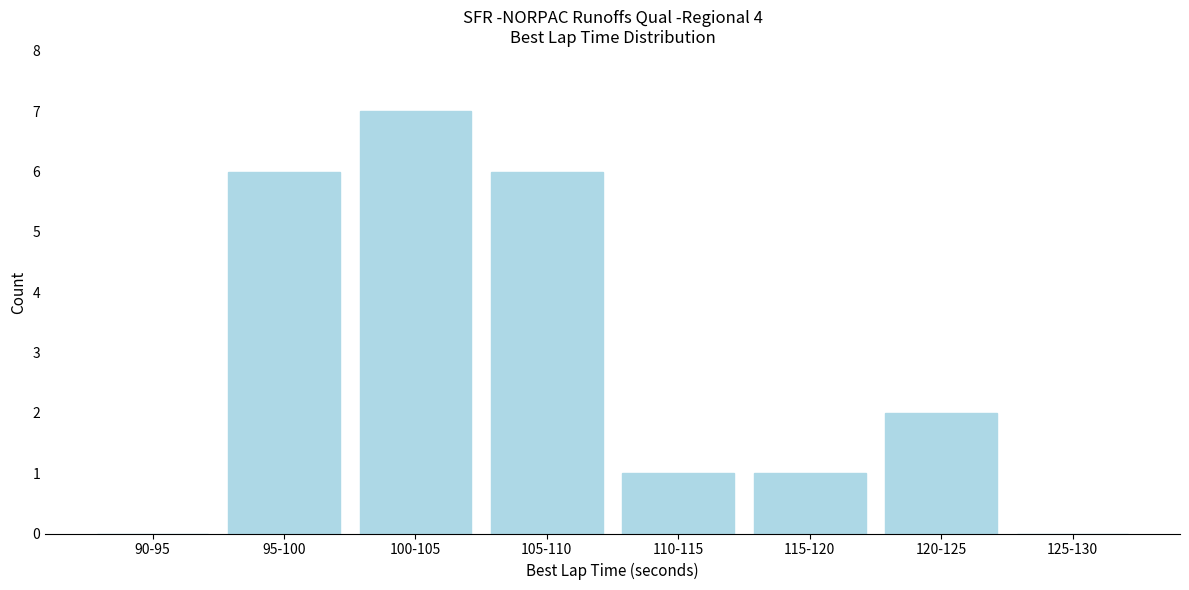

Reading left to right, transcribe all the data shown in this chart.

90-95=0	95-100=6	100-105=7	105-110=6	110-115=1	115-120=1	120-125=2	125-130=0